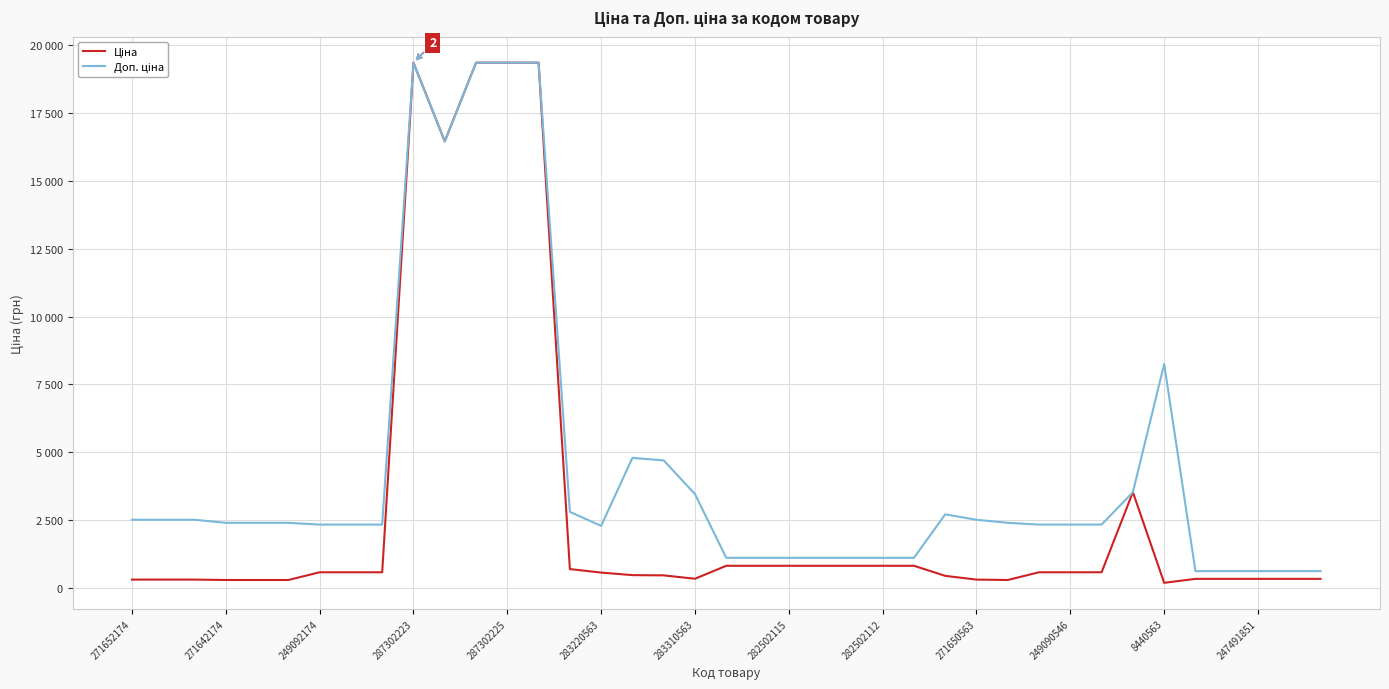

Rank the series by their average value, from lowest to highest.

Ціна, Доп. ціна